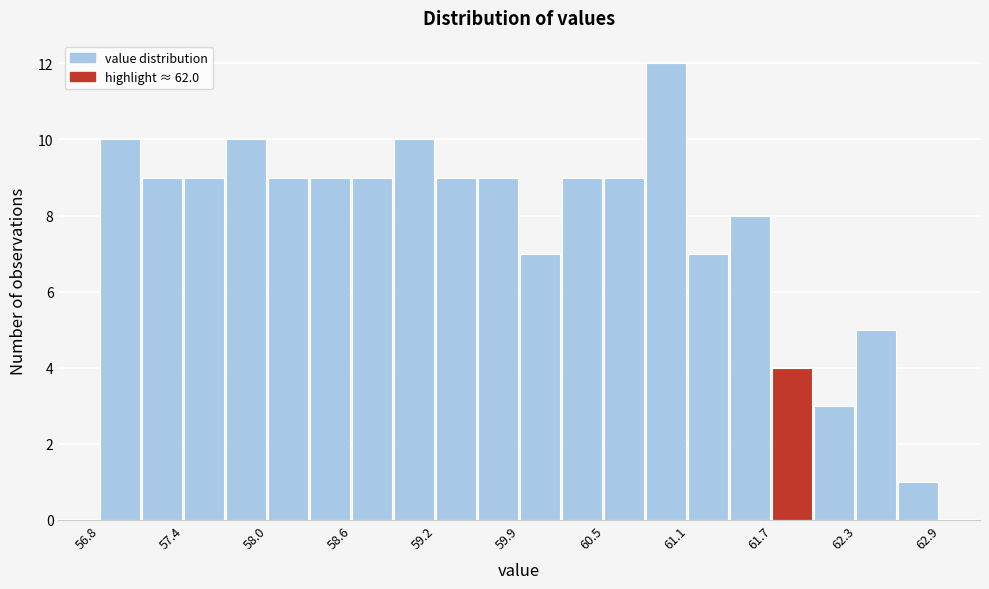

Around what value on the x-axis is the tallest bar? Give the approximate position of its centre, as read against the axis.

60.9